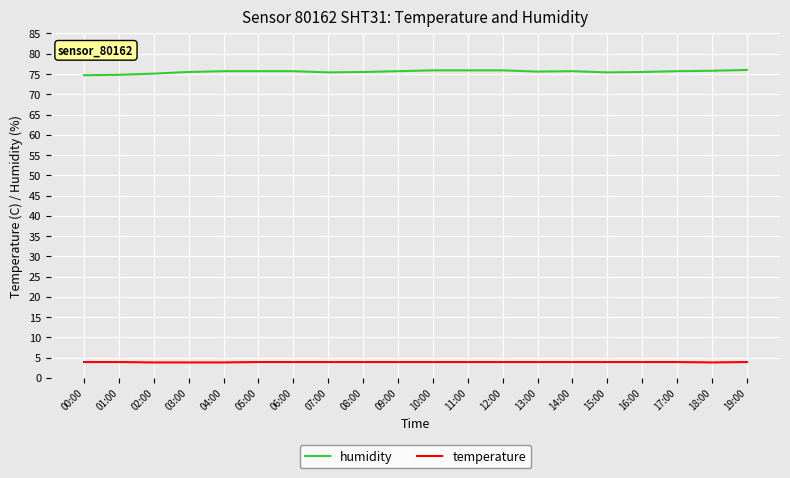

What is the highest value of the temperature series?

3.9